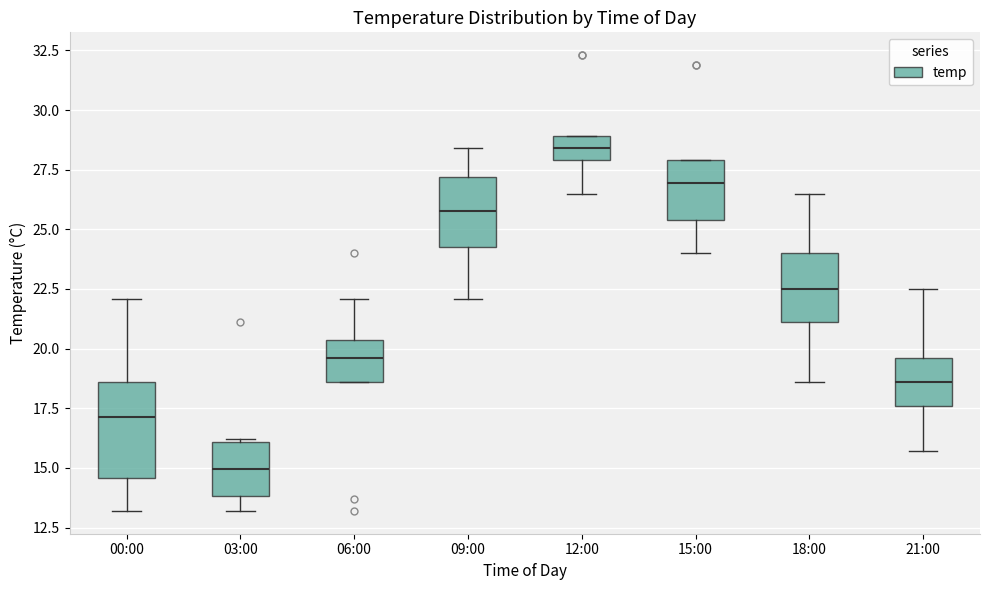

Comparing the boxes themselves (not the whiskers), which one is the tallest?

00:00